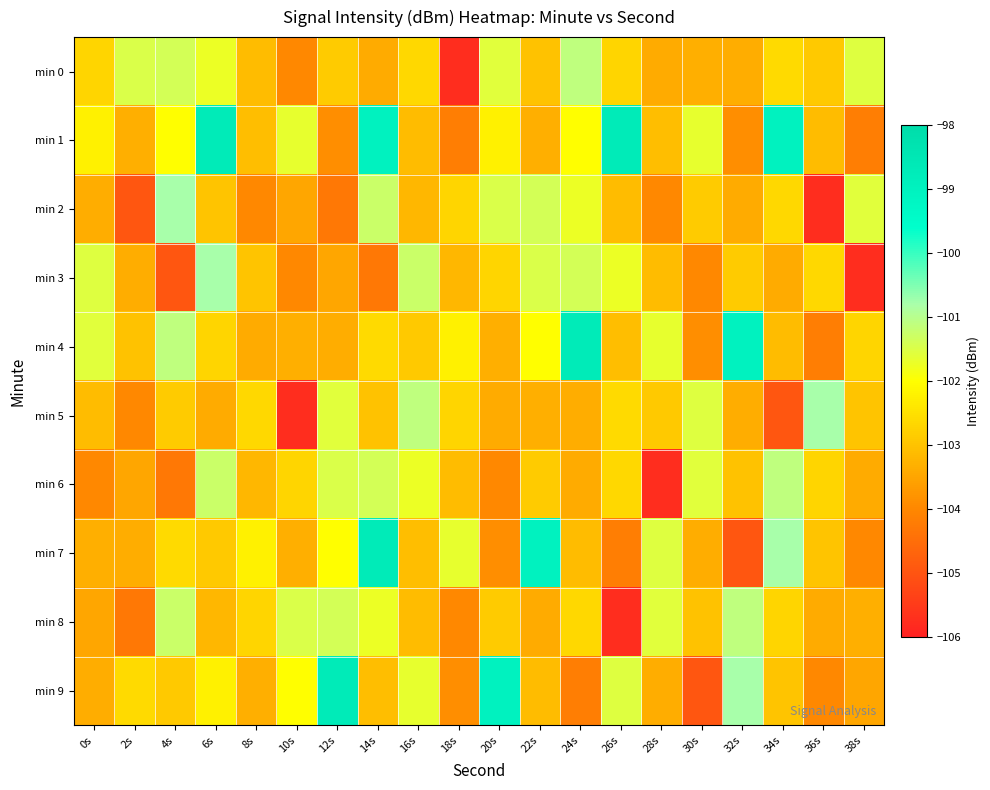

Reading left to right, list all the values displayed in this chart.

min 0: 0s=-102.7	2s=-101.5	4s=-101.4	6s=-101.7	8s=-103.1	10s=-104.0	12s=-102.9	14s=-103.4	16s=-102.6	18s=-105.8	20s=-101.6	22s=-103.0	24s=-101.1	26s=-102.7	28s=-103.4	30s=-103.3	32s=-103.4	34s=-102.6	36s=-102.9	38s=-101.6
min 1: 0s=-102.2	2s=-103.3	4s=-102.0	6s=-98.7	8s=-103.1	10s=-101.7	12s=-103.9	14s=-99.0	16s=-103.1	18s=-104.2	20s=-102.2	22s=-103.3	24s=-102.0	26s=-98.7	28s=-103.1	30s=-101.7	32s=-103.9	34s=-99.0	36s=-103.1	38s=-104.2
min 2: 0s=-103.3	2s=-105.0	4s=-100.8	6s=-103.0	8s=-104.0	10s=-103.5	12s=-104.3	14s=-101.3	16s=-103.2	18s=-102.7	20s=-101.5	22s=-101.4	24s=-101.7	26s=-103.1	28s=-104.0	30s=-102.9	32s=-103.4	34s=-102.6	36s=-105.8	38s=-101.6
min 3: 0s=-101.6	2s=-103.3	4s=-105.0	6s=-100.8	8s=-103.0	10s=-104.0	12s=-103.5	14s=-104.3	16s=-101.3	18s=-103.2	20s=-102.7	22s=-101.5	24s=-101.4	26s=-101.7	28s=-103.1	30s=-104.0	32s=-102.9	34s=-103.4	36s=-102.6	38s=-105.8
min 4: 0s=-101.6	2s=-103.0	4s=-101.1	6s=-102.7	8s=-103.4	10s=-103.3	12s=-103.4	14s=-102.6	16s=-102.9	18s=-102.2	20s=-103.3	22s=-102.0	24s=-98.7	26s=-103.1	28s=-101.7	30s=-103.9	32s=-99.0	34s=-103.1	36s=-104.2	38s=-102.7
min 5: 0s=-103.1	2s=-104.0	4s=-102.9	6s=-103.4	8s=-102.6	10s=-105.8	12s=-101.6	14s=-103.0	16s=-101.1	18s=-102.7	20s=-103.4	22s=-103.3	24s=-103.4	26s=-102.6	28s=-102.9	30s=-101.6	32s=-103.3	34s=-105.0	36s=-100.8	38s=-103.0
min 6: 0s=-104.0	2s=-103.5	4s=-104.3	6s=-101.3	8s=-103.2	10s=-102.7	12s=-101.5	14s=-101.4	16s=-101.7	18s=-103.1	20s=-104.0	22s=-102.9	24s=-103.4	26s=-102.6	28s=-105.8	30s=-101.6	32s=-103.0	34s=-101.1	36s=-102.7	38s=-103.4
min 7: 0s=-103.3	2s=-103.4	4s=-102.6	6s=-102.9	8s=-102.2	10s=-103.3	12s=-102.0	14s=-98.7	16s=-103.1	18s=-101.7	20s=-103.9	22s=-99.0	24s=-103.1	26s=-104.2	28s=-101.6	30s=-103.3	32s=-105.0	34s=-100.8	36s=-103.0	38s=-104.0
min 8: 0s=-103.5	2s=-104.3	4s=-101.3	6s=-103.2	8s=-102.7	10s=-101.5	12s=-101.4	14s=-101.7	16s=-103.1	18s=-104.0	20s=-102.9	22s=-103.4	24s=-102.6	26s=-105.8	28s=-101.6	30s=-103.0	32s=-101.1	34s=-102.7	36s=-103.4	38s=-103.3
min 9: 0s=-103.4	2s=-102.6	4s=-102.9	6s=-102.2	8s=-103.3	10s=-102.0	12s=-98.7	14s=-103.1	16s=-101.7	18s=-103.9	20s=-99.0	22s=-103.1	24s=-104.2	26s=-101.6	28s=-103.3	30s=-105.0	32s=-100.8	34s=-103.0	36s=-104.0	38s=-103.5